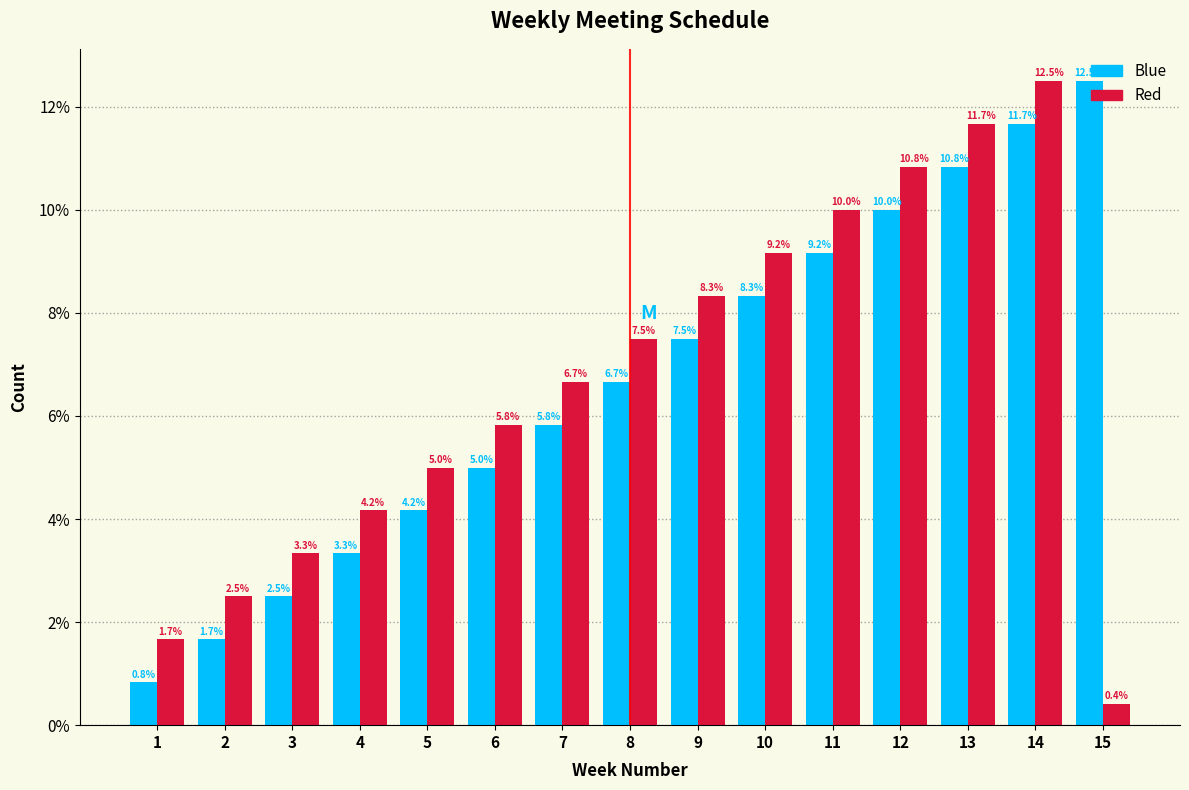

What is the sum of all Blue values?

100.0